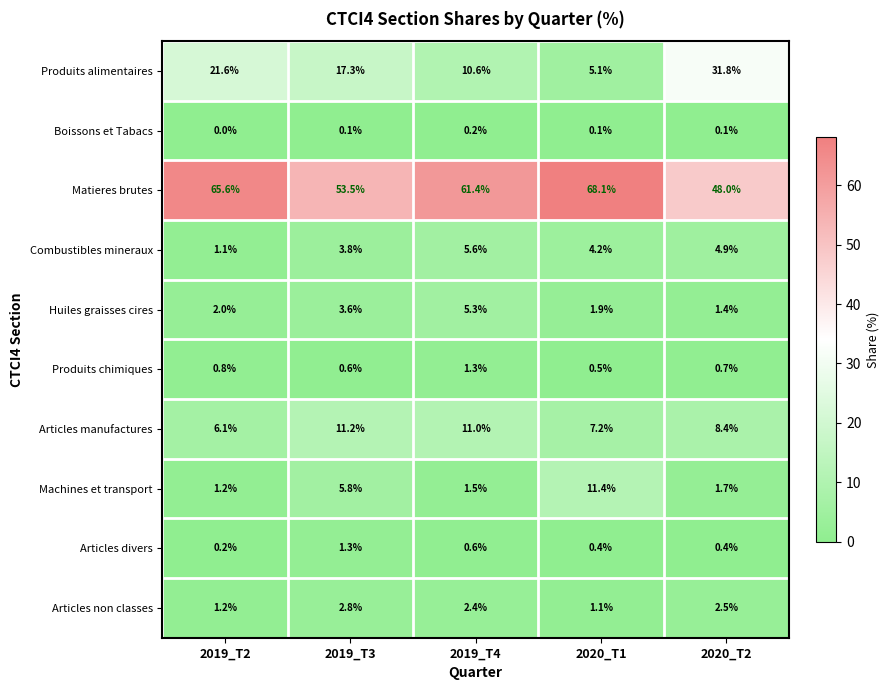

Where is Articles non classes nearest to the value 1?

2020_T1